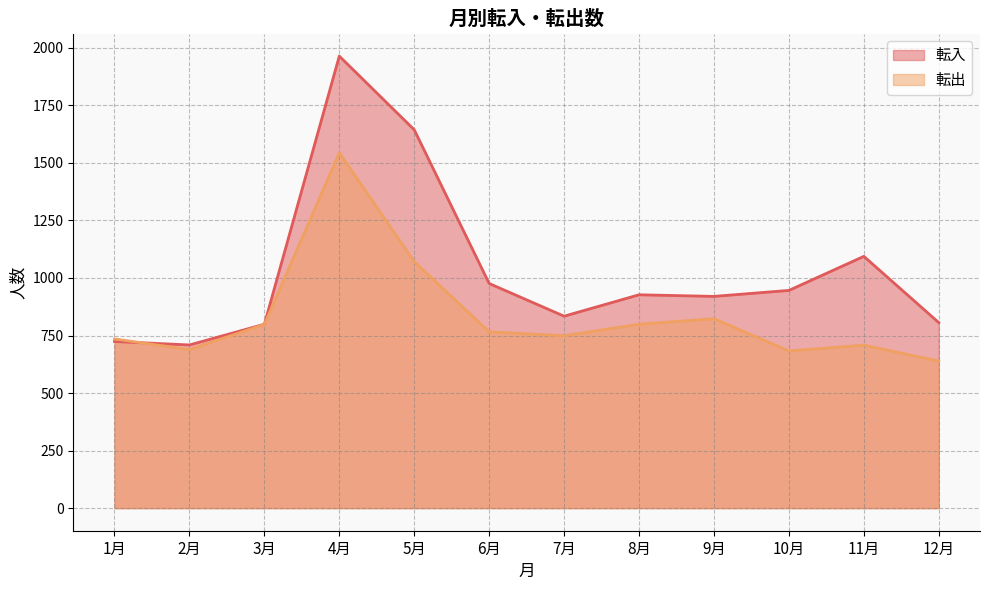

What is the greatest value displayed?

1964